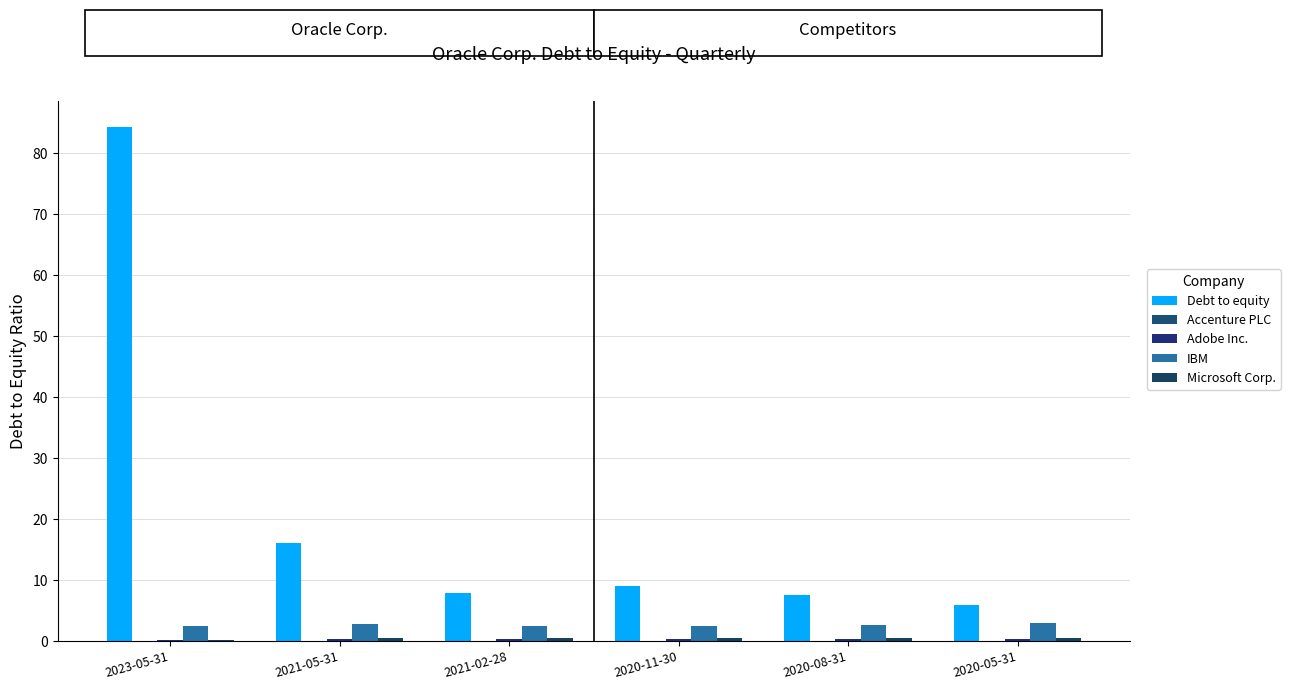

List the series in order of their peak value, lowest first.

Accenture PLC, Adobe Inc., Microsoft Corp., IBM, Debt to equity